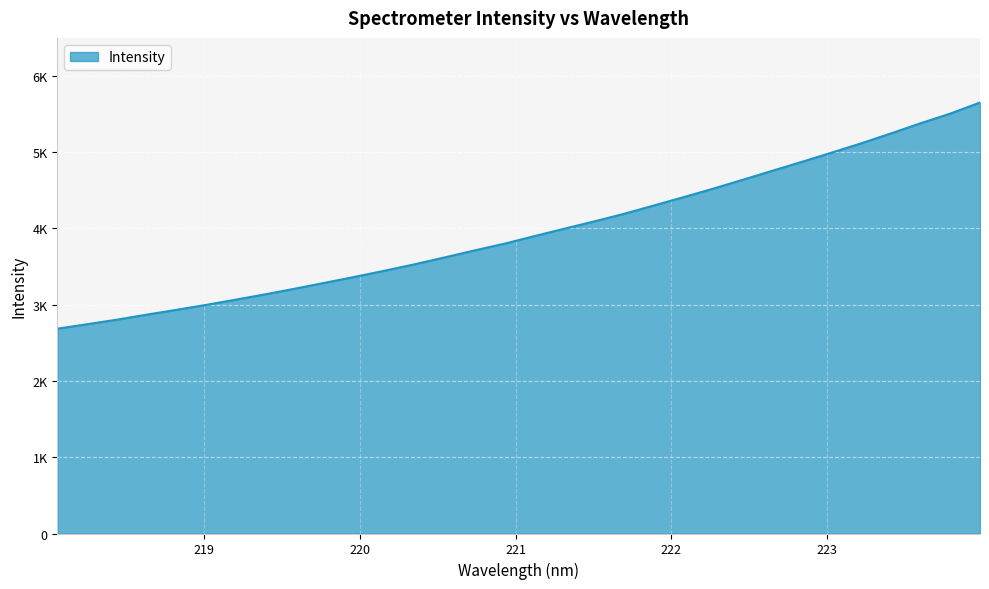

What is the maximum value shown in the chart?

5647.4